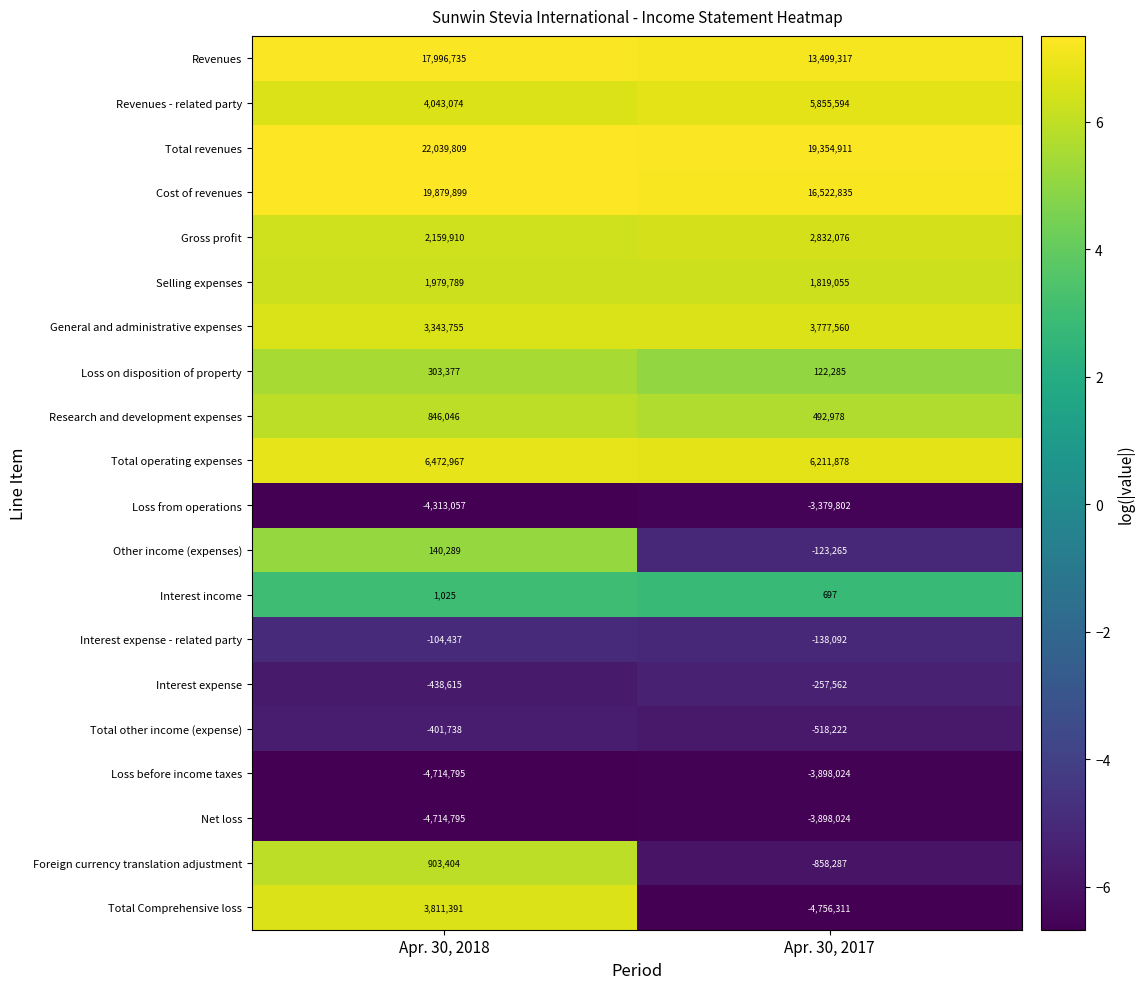

What is the smallest value displayed?

-4756311